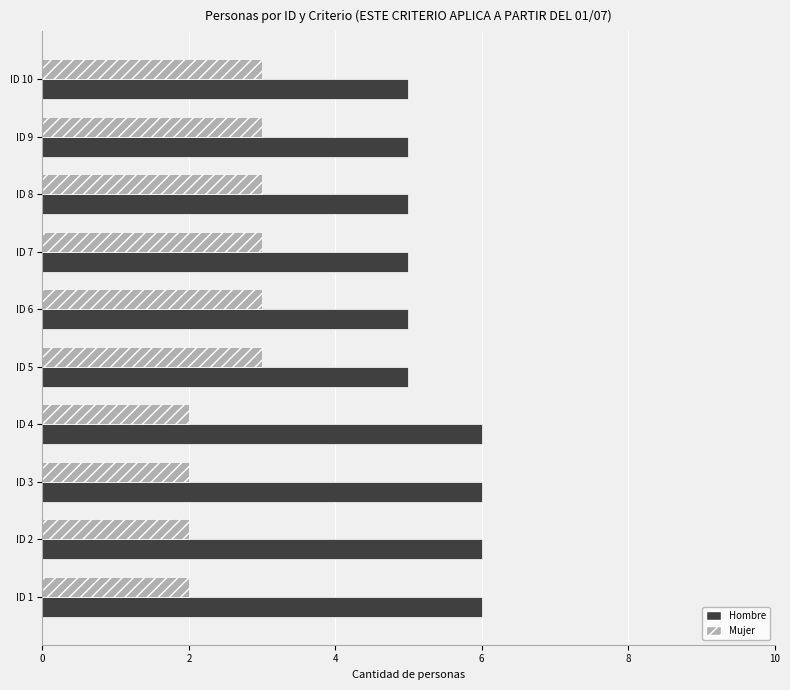

Which series has the largest total across all categories?

Hombre